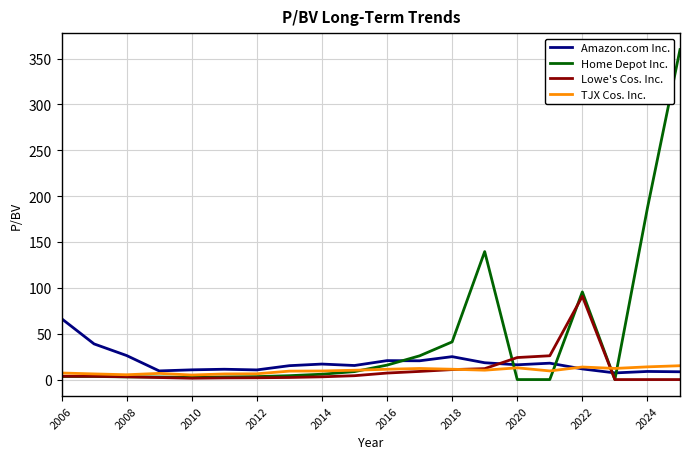

Does the chart have visible grid lines?

Yes